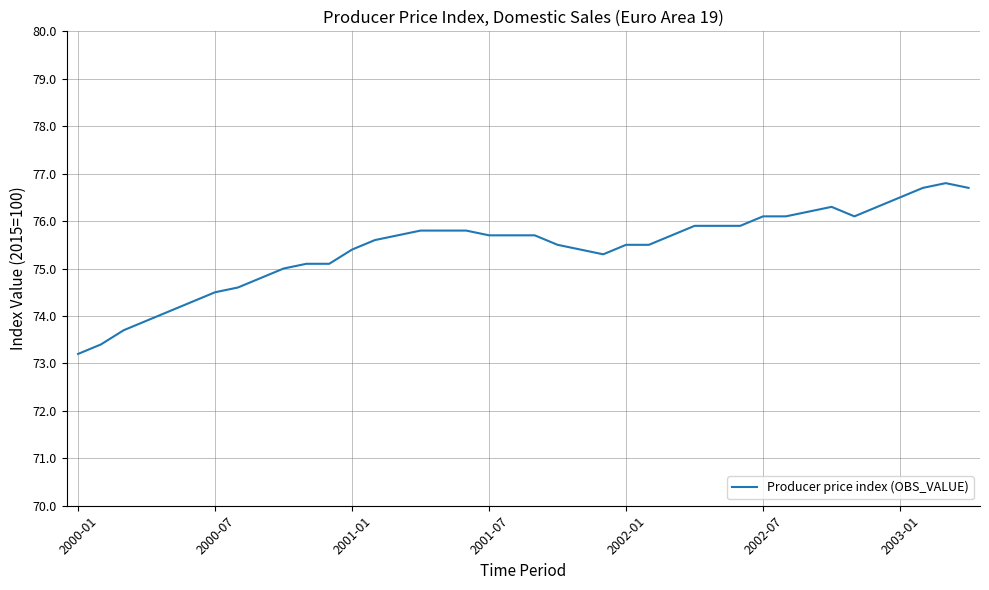

How many lines are shown in the chart?

1